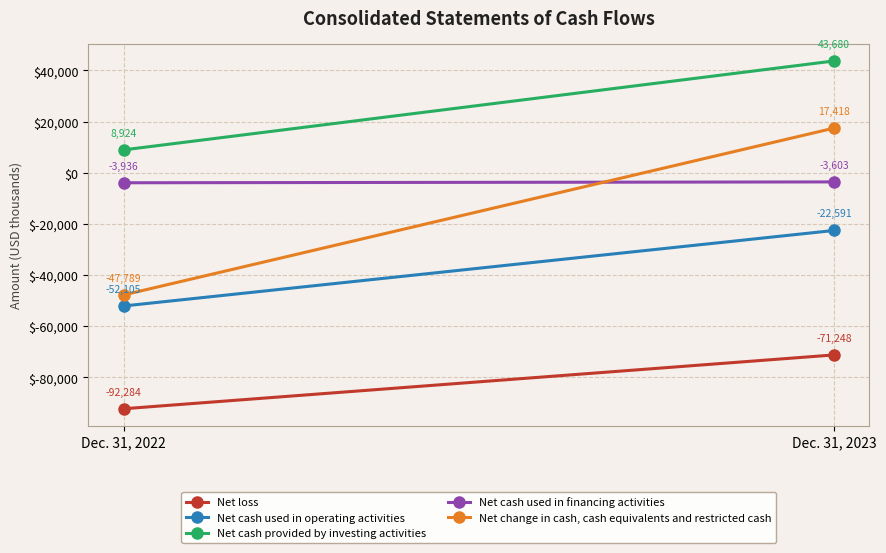

Which series has the largest total across all categories?

Net cash provided by investing activities